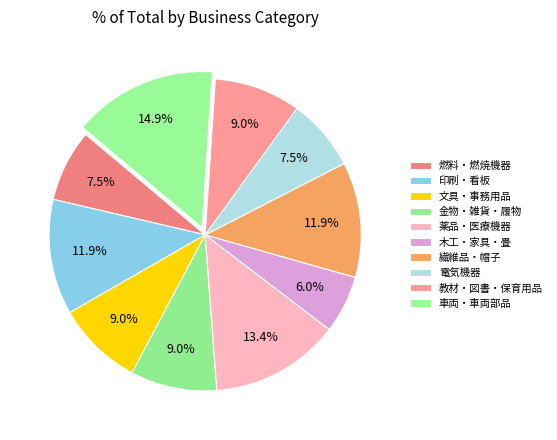

What is the smallest slice in the pie chart?

木工・家具・畳